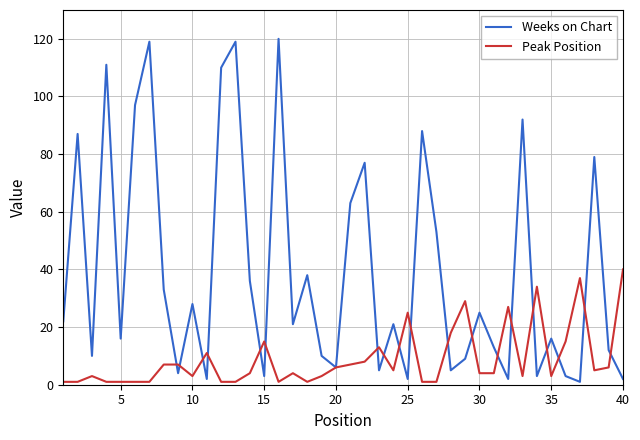

Which series has the largest range (max minus min)?

Weeks on Chart